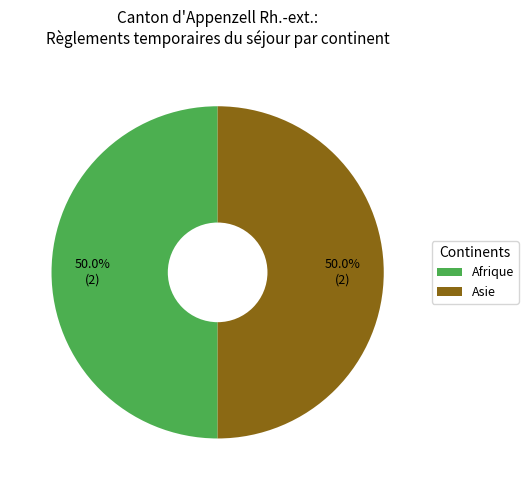

Count the number of slices in the pie.

2